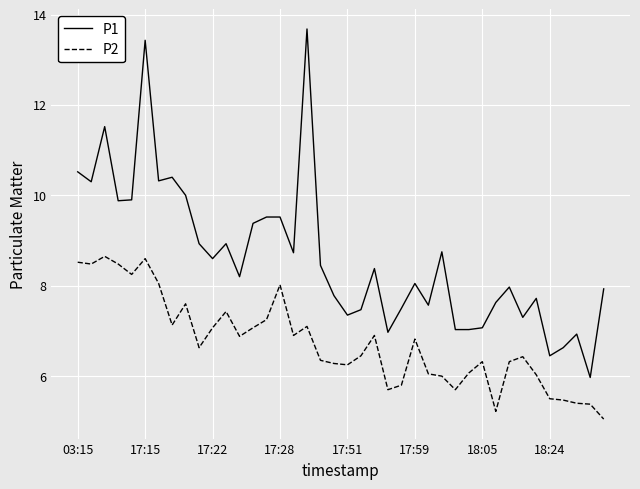

True or false: P2 and P1 intersect in this chart.

False